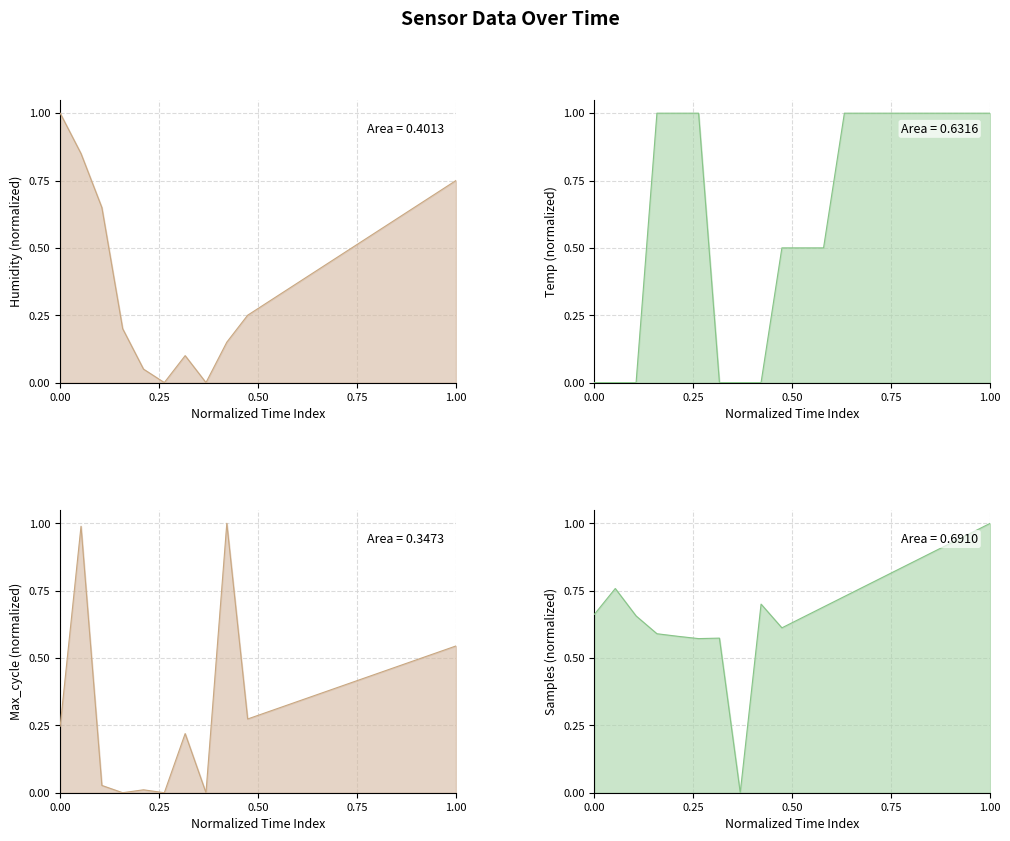

Count the number of data series in this chart.

4